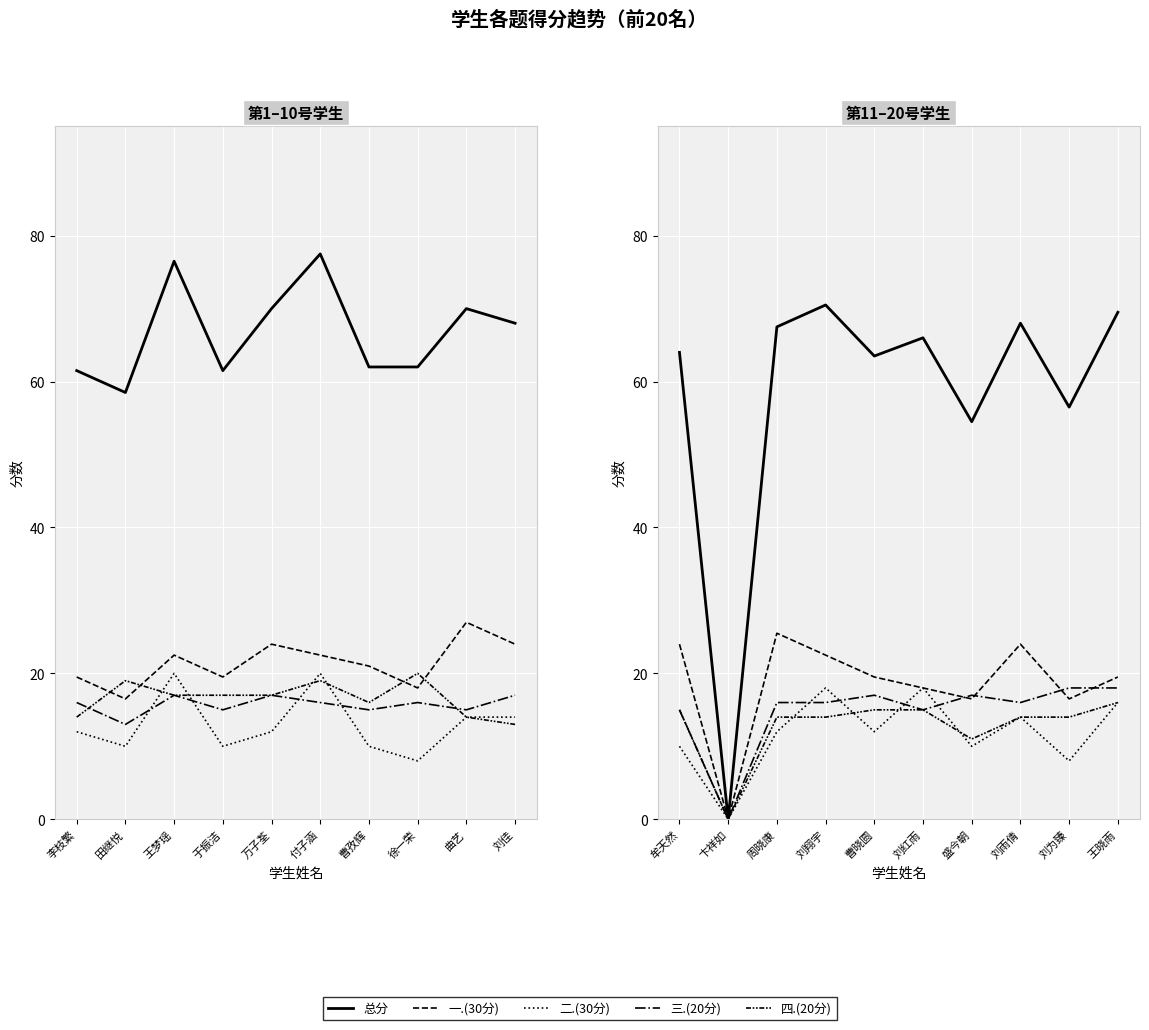

True or false: 三.(20分) has more than 1 interior local peaks.

True